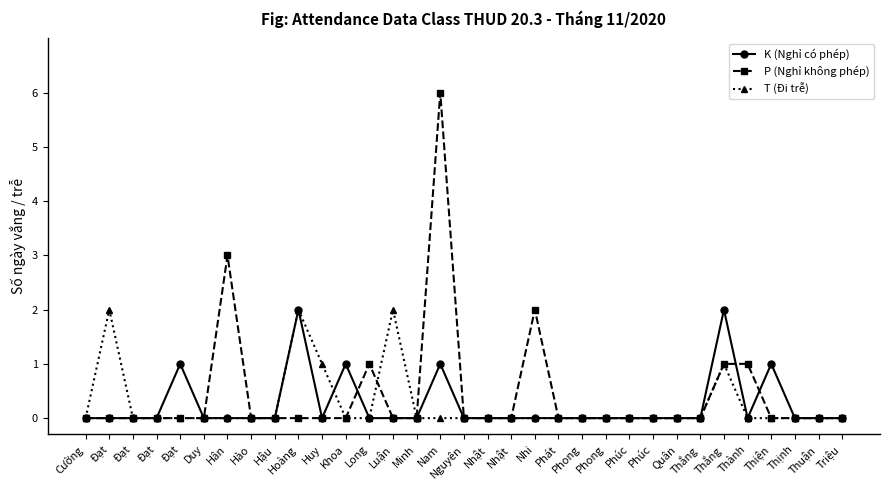

Reading left to right, extract all data points from this chart.

K (Nghỉ có phép): Cường=0	Đạt=0	Đạt=0	Đạt=0	Đạt=1	Duy=0	Hân=0	Hào=0	Hậu=0	Hoàng=2	Huy=0	Khoa=1	Long=0	Luận=0	Minh=0	Nam=1	Nguyên=0	Nhật=0	Nhật=0	Nhi=0	Phát=0	Phong=0	Phong=0	Phúc=0	Phúc=0	Quân=0	Thắng=0	Thắng=2	Thành=0	Thiện=1	Thịnh=0	Thuận=0	Triệu=0
P (Nghỉ không phép): Cường=0	Đạt=0	Đạt=0	Đạt=0	Đạt=0	Duy=0	Hân=3	Hào=0	Hậu=0	Hoàng=0	Huy=0	Khoa=0	Long=1	Luận=0	Minh=0	Nam=6	Nguyên=0	Nhật=0	Nhật=0	Nhi=2	Phát=0	Phong=0	Phong=0	Phúc=0	Phúc=0	Quân=0	Thắng=0	Thắng=1	Thành=1	Thiện=0	Thịnh=0	Thuận=0	Triệu=0
T (Đi trễ): Cường=0	Đạt=2	Đạt=0	Đạt=0	Đạt=0	Duy=0	Hân=0	Hào=0	Hậu=0	Hoàng=2	Huy=1	Khoa=0	Long=0	Luận=2	Minh=0	Nam=0	Nguyên=0	Nhật=0	Nhật=0	Nhi=0	Phát=0	Phong=0	Phong=0	Phúc=0	Phúc=0	Quân=0	Thắng=0	Thắng=1	Thành=0	Thiện=0	Thịnh=0	Thuận=0	Triệu=0